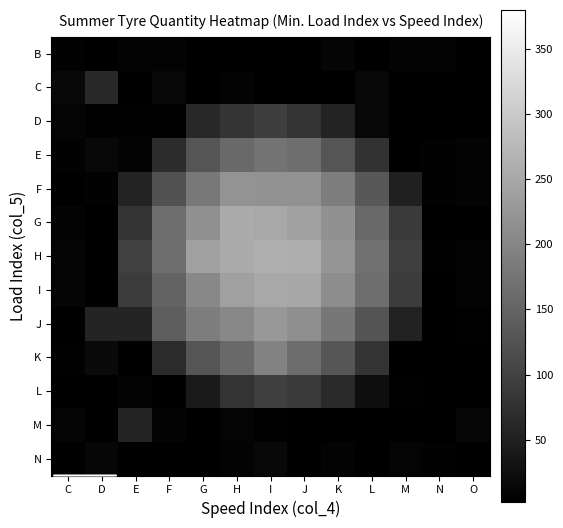

Reading left to right, what are all the values shown in this chart?

B: C=5.8	D=2.0	E=7.2	F=7.6	G=2.0	H=2.0	I=2.7	J=2.0	K=10.6	L=2.0	M=7.9	N=7.3	O=2.7
C: C=14.1	D=61.4	E=2.8	F=12.8	G=2.0	H=7.3	I=2.6	J=2.0	K=2.0	L=13.4	M=2.3	N=2.0	O=2.0
D: C=8.9	D=4.4	E=5.2	F=4.7	G=61.9	H=80.6	I=94.4	J=78.3	K=55.0	L=12.9	M=2.6	N=2.0	O=2.0
E: C=6.0	D=14.9	E=6.6	F=68.3	G=128.8	H=159.4	I=172.1	J=164.9	K=127.5	L=75.9	M=3.3	N=5.7	O=6.5
F: C=2.0	D=5.9	E=54.9	F=122.6	G=180.1	H=221.5	I=218.3	J=217.9	K=187.7	L=132.7	M=51.3	N=6.2	O=6.9
G: C=6.5	D=2.0	E=80.3	F=164.8	G=215.5	H=255.1	I=251.1	J=240.3	K=217.0	L=159.6	M=88.6	N=2.0	O=3.2
H: C=10.0	D=2.0	E=97.5	F=165.3	G=238.6	H=254.2	I=261.6	J=259.1	K=222.4	L=171.5	M=96.4	N=5.4	O=7.9
I: C=10.1	D=2.0	E=93.2	F=149.2	G=204.2	H=239.2	I=250.7	J=249.0	K=211.5	L=165.0	M=92.0	N=2.0	O=7.1
J: C=2.0	D=57.5	E=55.8	F=141.1	G=187.6	H=203.2	I=227.5	J=213.7	K=178.3	L=126.4	M=52.6	N=2.0	O=3.6
K: C=4.2	D=16.8	E=2.0	F=66.2	G=128.5	H=159.4	I=194.1	J=163.5	K=129.5	L=80.3	M=2.0	N=2.0	O=2.0
L: C=2.0	D=2.9	E=7.1	F=2.0	G=41.4	H=78.3	I=95.5	J=88.8	K=65.3	L=23.0	M=4.6	N=2.0	O=2.0
M: C=9.2	D=2.0	E=56.3	F=7.2	G=2.7	H=8.3	I=3.8	J=2.0	K=2.0	L=2.0	M=2.0	N=2.6	O=12.3
N: C=3.0	D=12.1	E=2.0	F=2.0	G=2.0	H=6.6	I=15.0	J=2.0	K=7.7	L=2.0	M=8.5	N=6.3	O=2.0